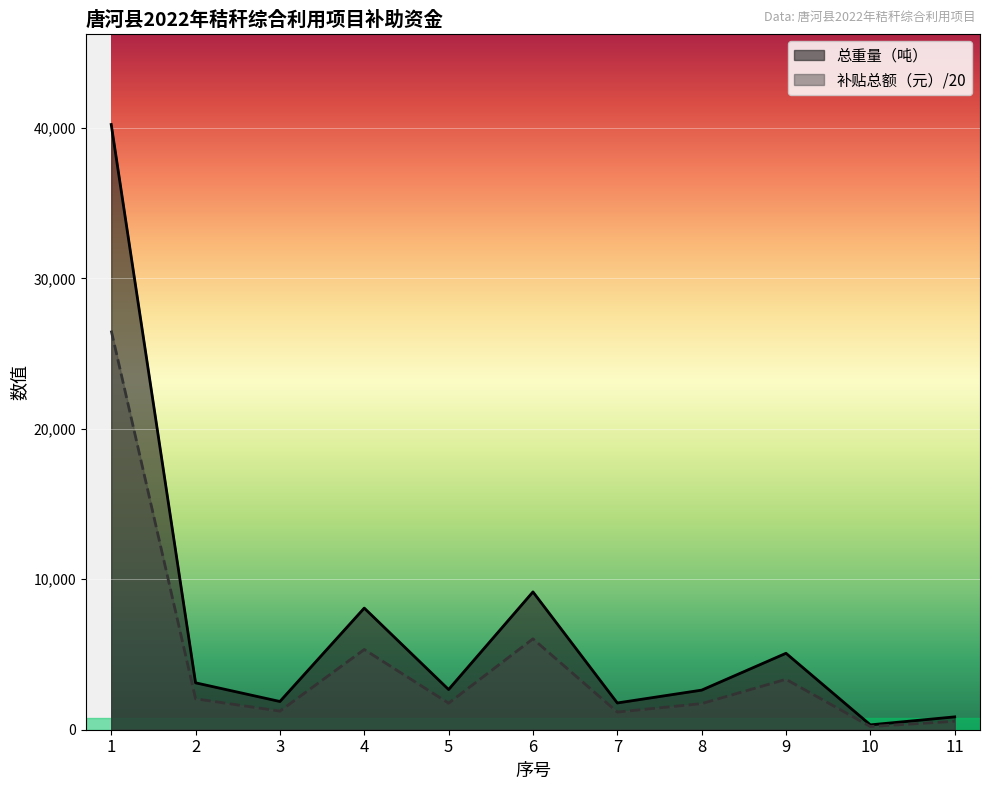

Reading left to right, what are all the values shown in this chart?

总重量（吨）: 40231.2	3117.9	1876.5	8085.5	2672.8	9162.2	1778.2	2631.7	5081.4	323.4	854.2
补贴总额（元）: 26532.5	2056.3	1237.6	5332.4	1762.7	6042.5	1172.7	1735.6	3351.2	213.3	563.3